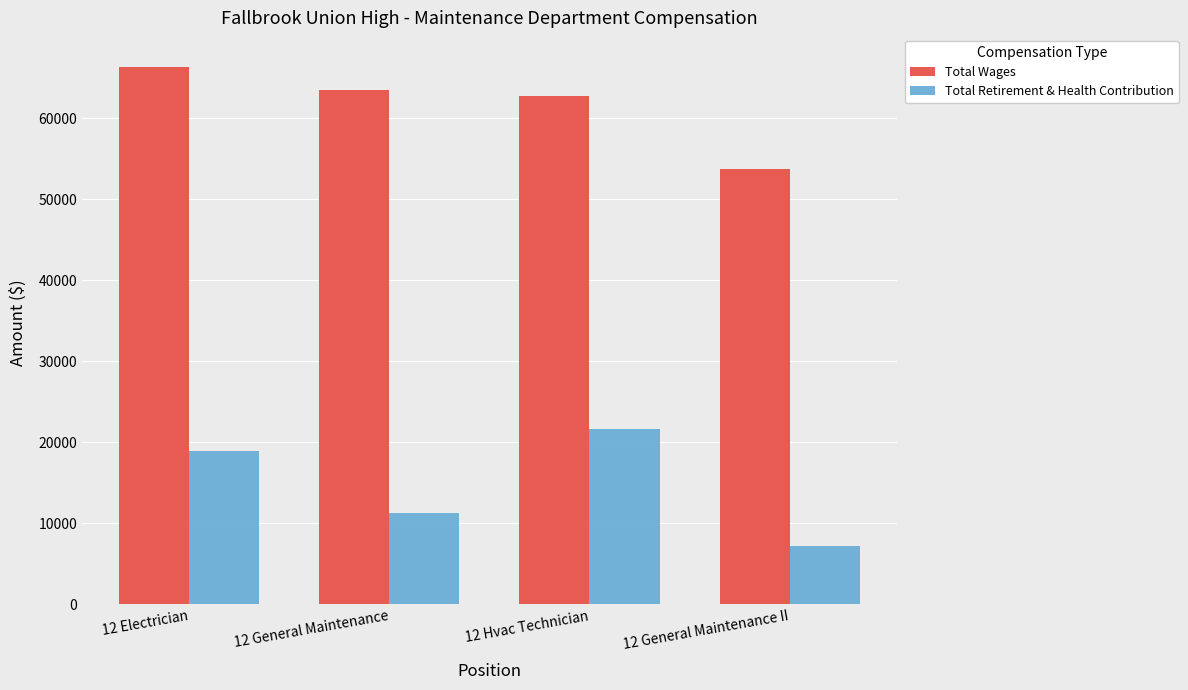

Is it true that Total Retirement & Health Contribution equals 16823 at 12 General Maintenance?

False